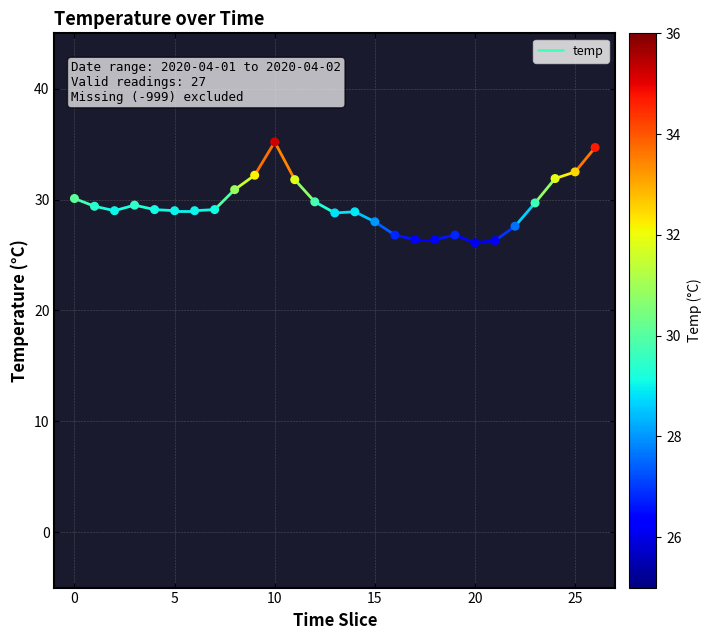

What is the range of Y values (max minus min)?

9.1